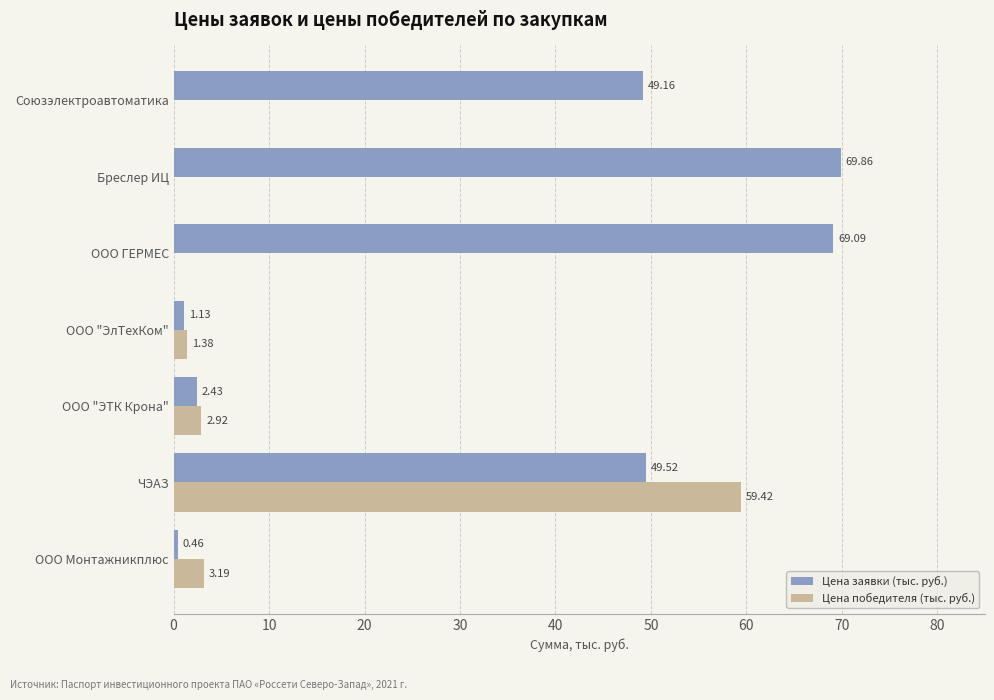

At which label is Цена победителя (тыс. руб.) closest to 29?

ООО Монтажникплюс